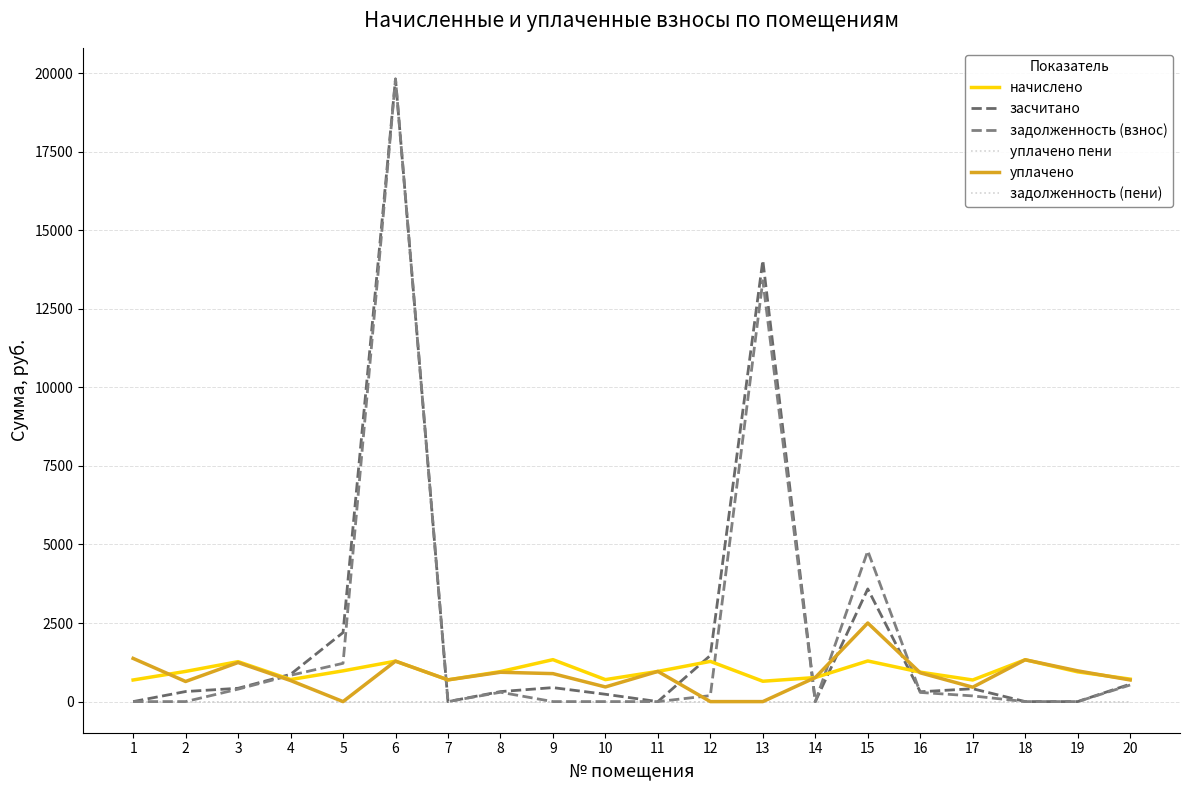

Does the chart display data point markers on the line(s)?

No